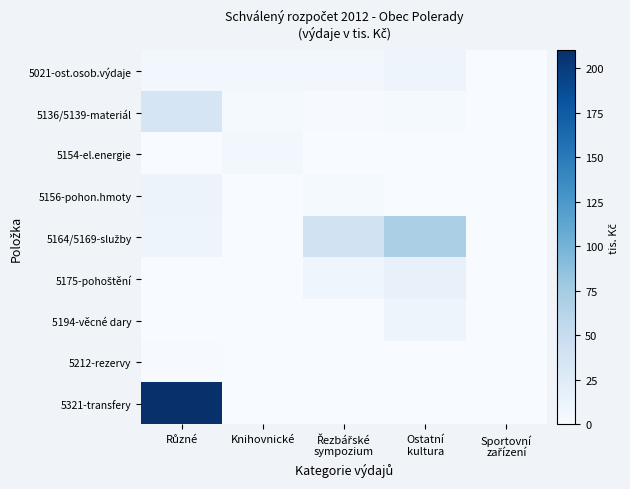

Which series has the largest range (max minus min)?

5321-transfery